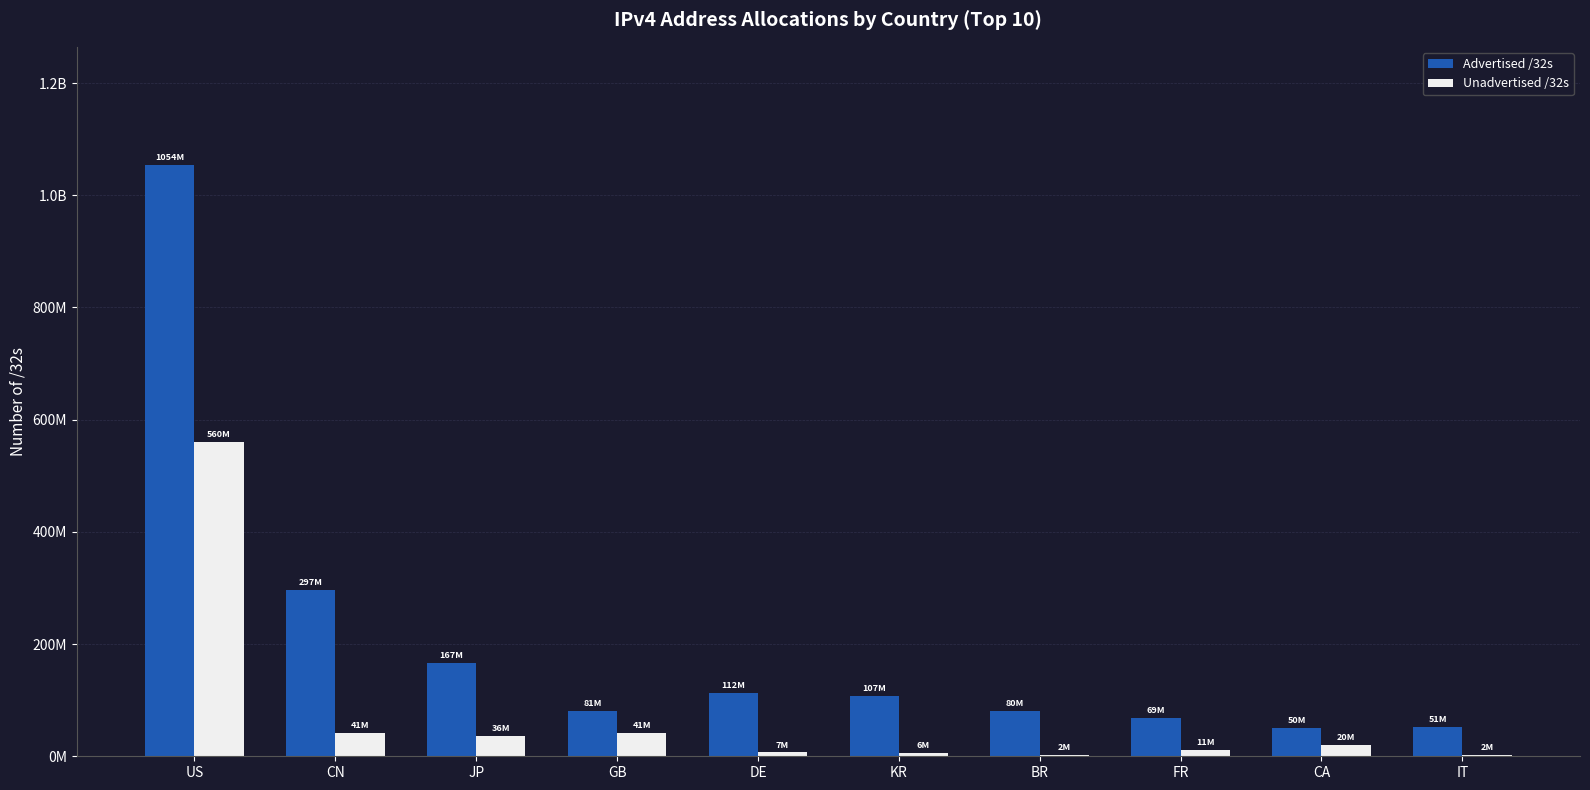

Are the bars grouped side by side (vs. stacked)?

Yes